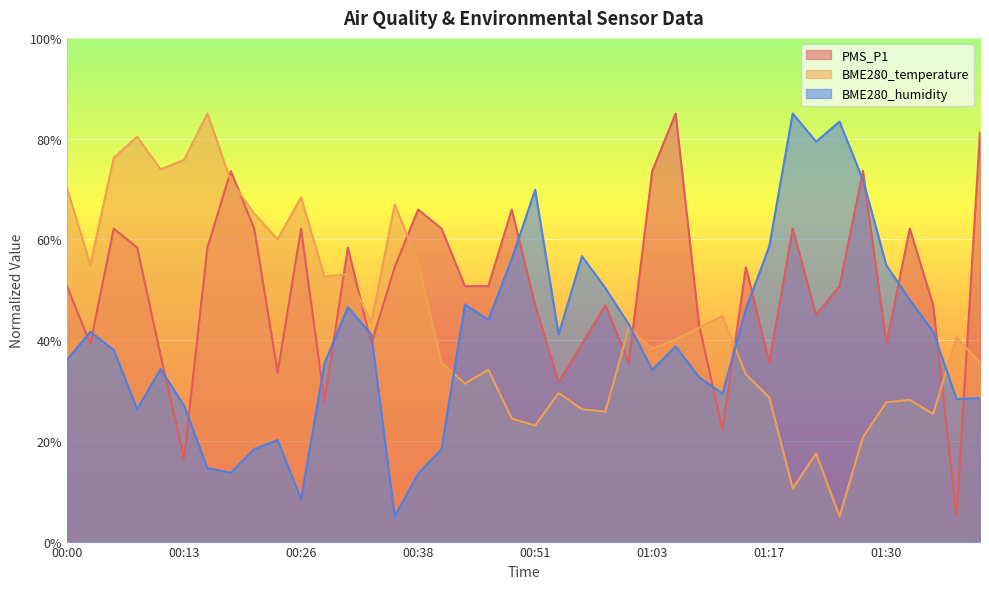

At 01:25, list the series in order from largest to smallest.

BME280_humidity, PMS_P1, BME280_temperature